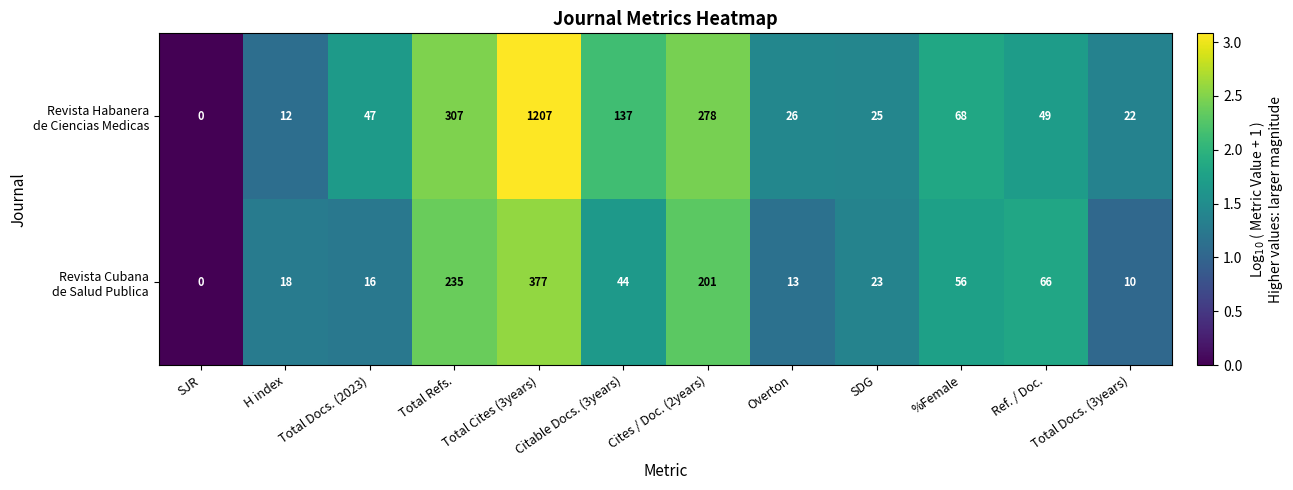

What is the difference between the highest and lowest values at Ref. / Doc.?

17